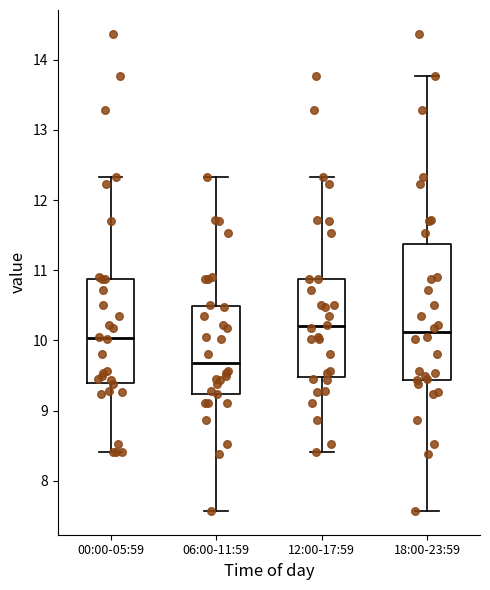

Reading left to right, read every box against the y-axis: the position of its median line, the range the box covers, and the ends of its whiskers. The values are not printed on the chart, so give them approximately, as read against the axis.

00:00-05:59: median 10.0, box 9.4 to 10.9, whiskers 8.4 to 12.3
06:00-11:59: median 9.7, box 9.2 to 10.5, whiskers 7.6 to 12.3
12:00-17:59: median 10.2, box 9.5 to 10.9, whiskers 8.4 to 12.3
18:00-23:59: median 10.1, box 9.4 to 11.4, whiskers 7.6 to 13.8